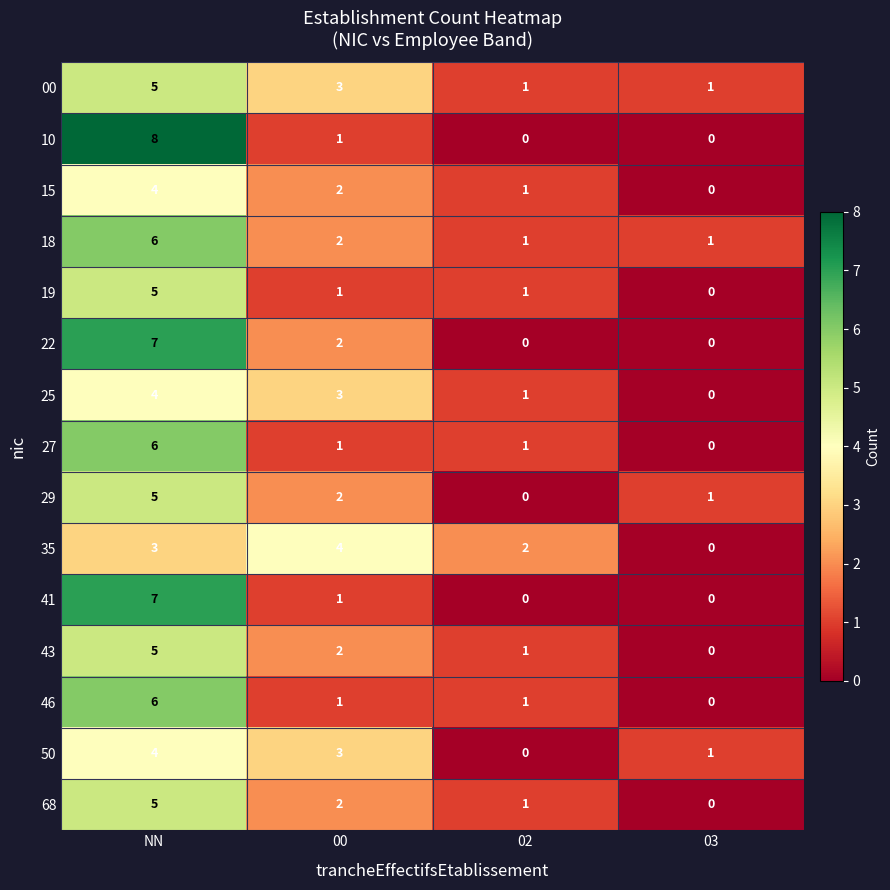

Is it true that 27 equals 0 at 00?

False